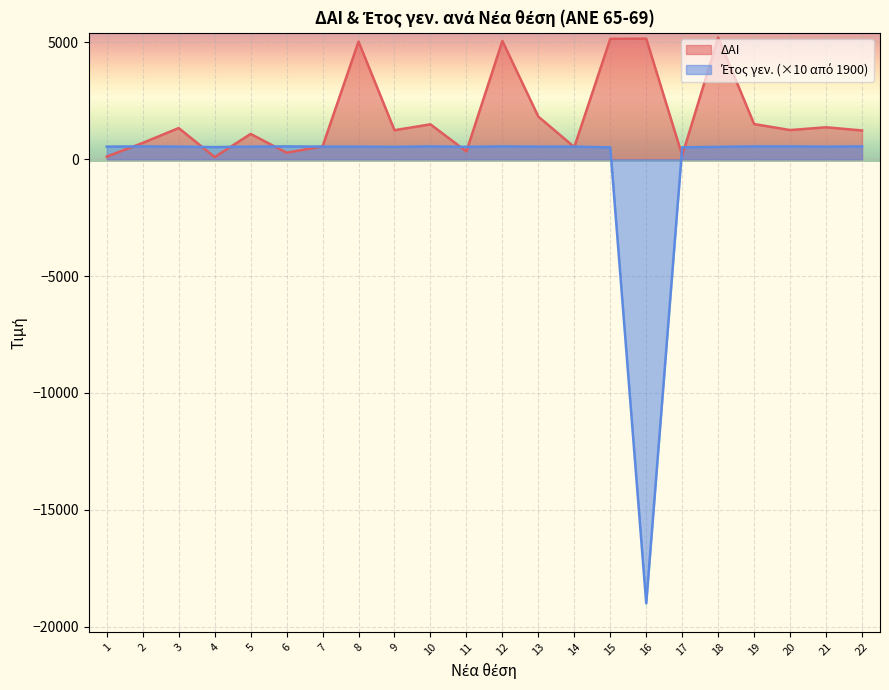

List the series in order of their peak value, highest first.

ΔΑΙ, Έτος γεν.